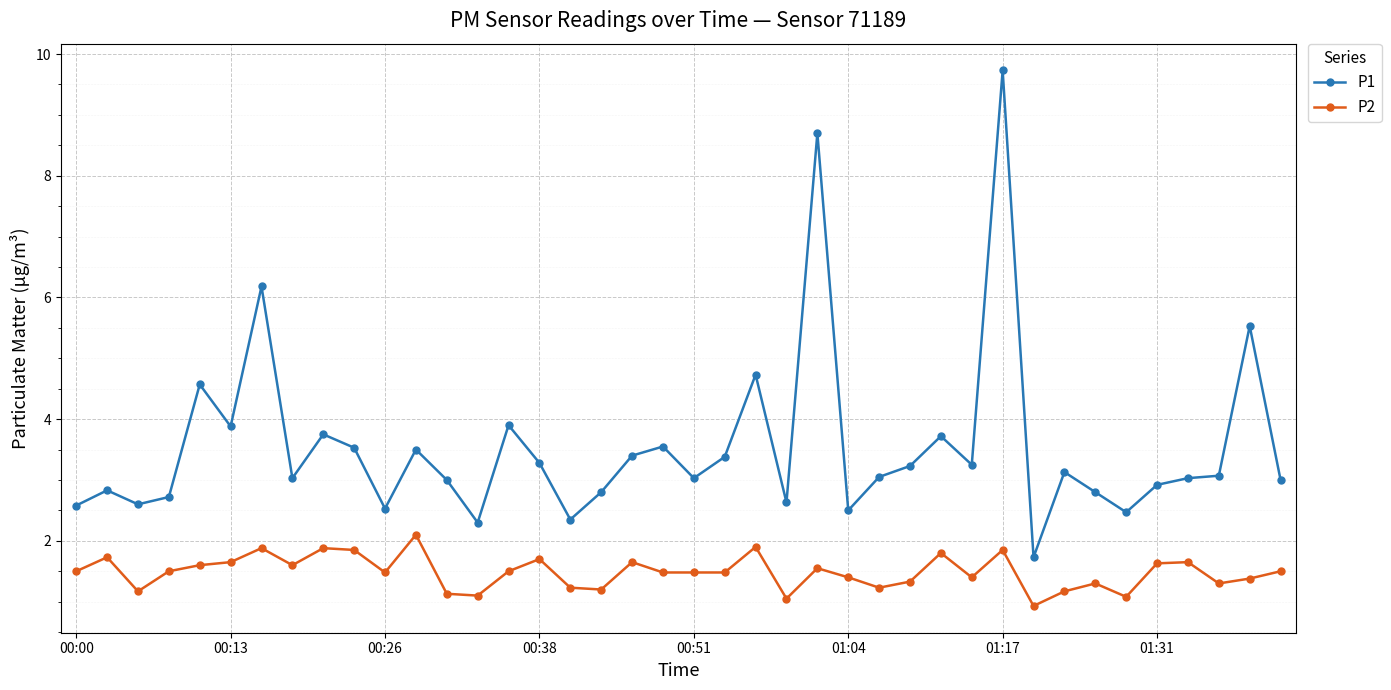

What is the value of the P2 point at the 23rd from the left?

1.9